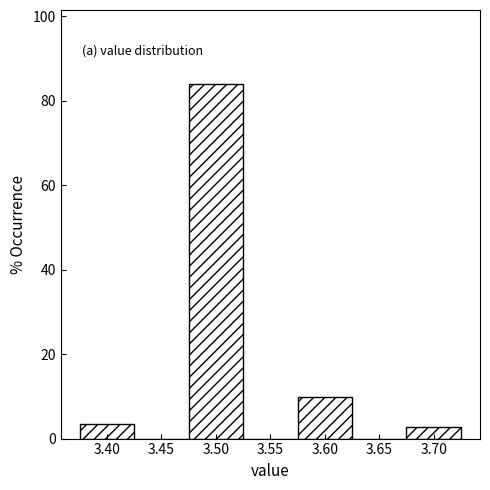

Which range on the x-axis has the tallest bar?

3.475 to 3.525